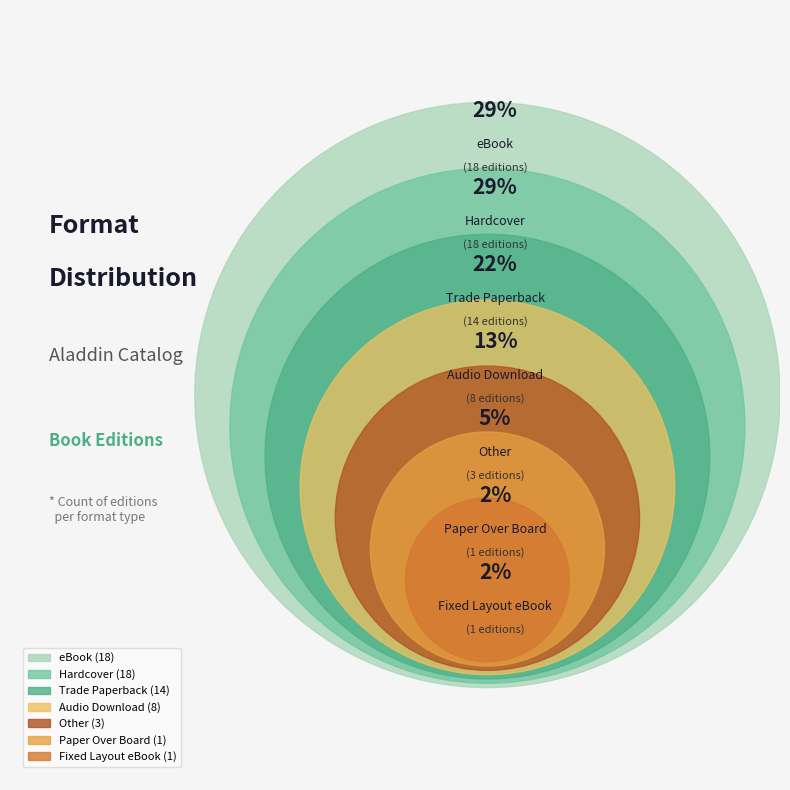

To the nearest percent, what percentage of the pie is Paper Over Board?

2%